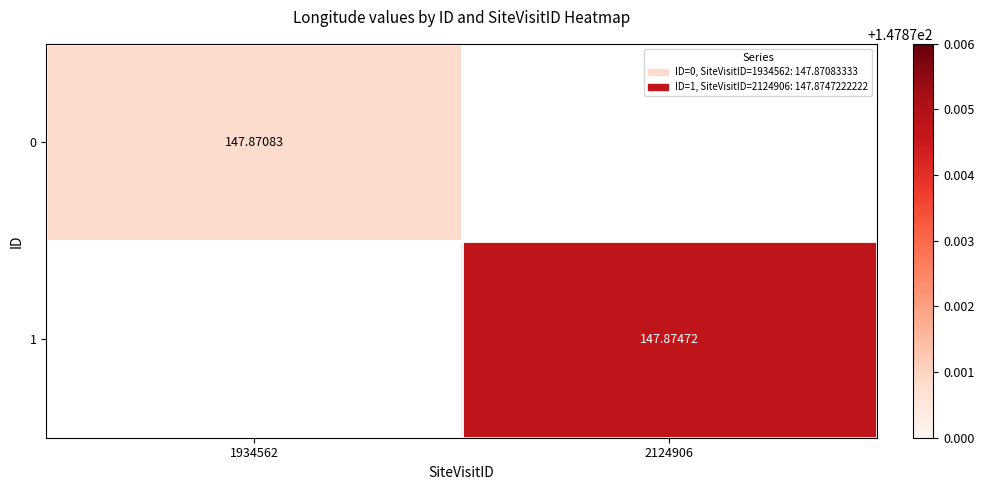

Which label corresponds to the smallest value in the chart?

1934562